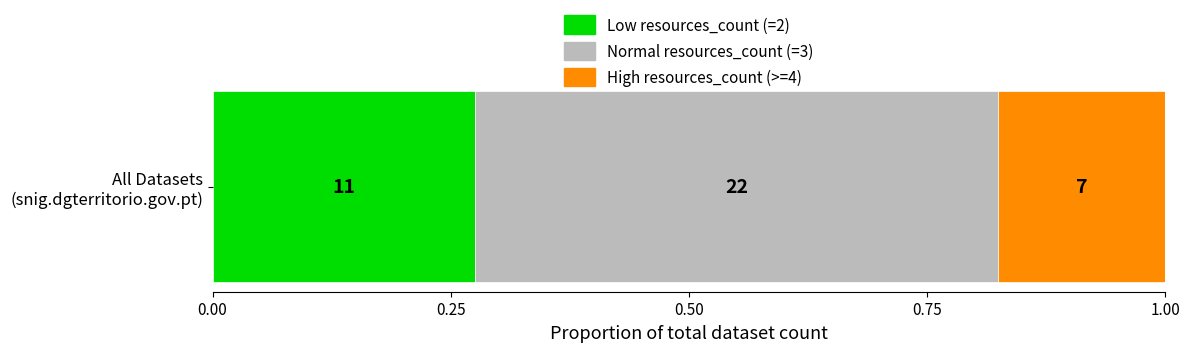

What are all the series names shown in the legend?

Low resources_count (=2), Normal resources_count (=3), High resources_count (>=4)